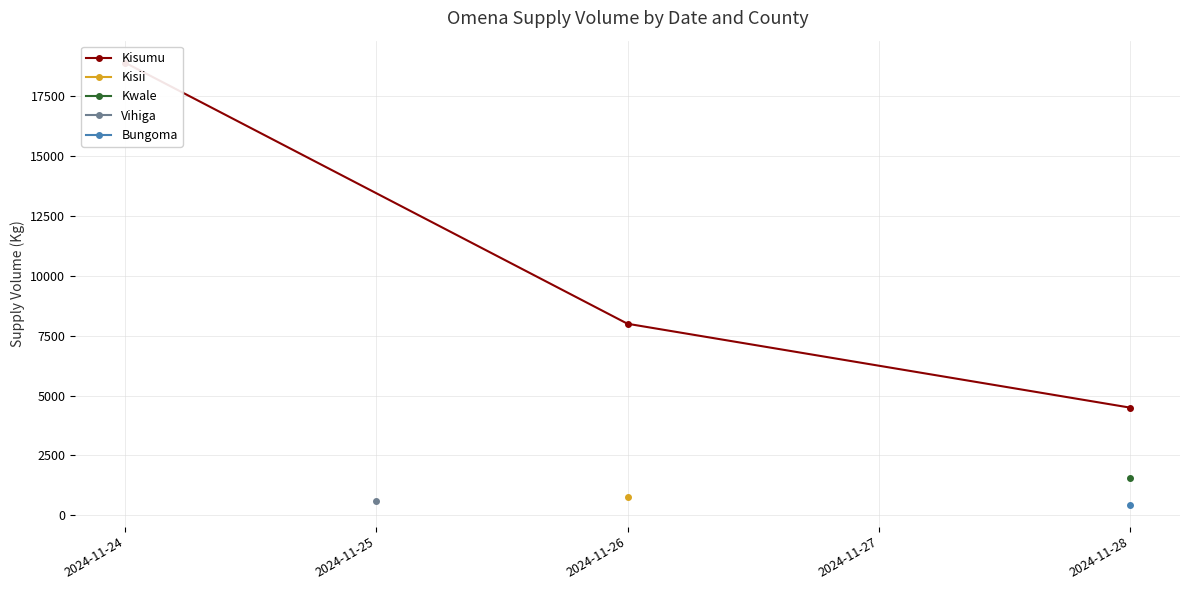

Reading left to right, extract all data points from this chart.

18900	8000	4500